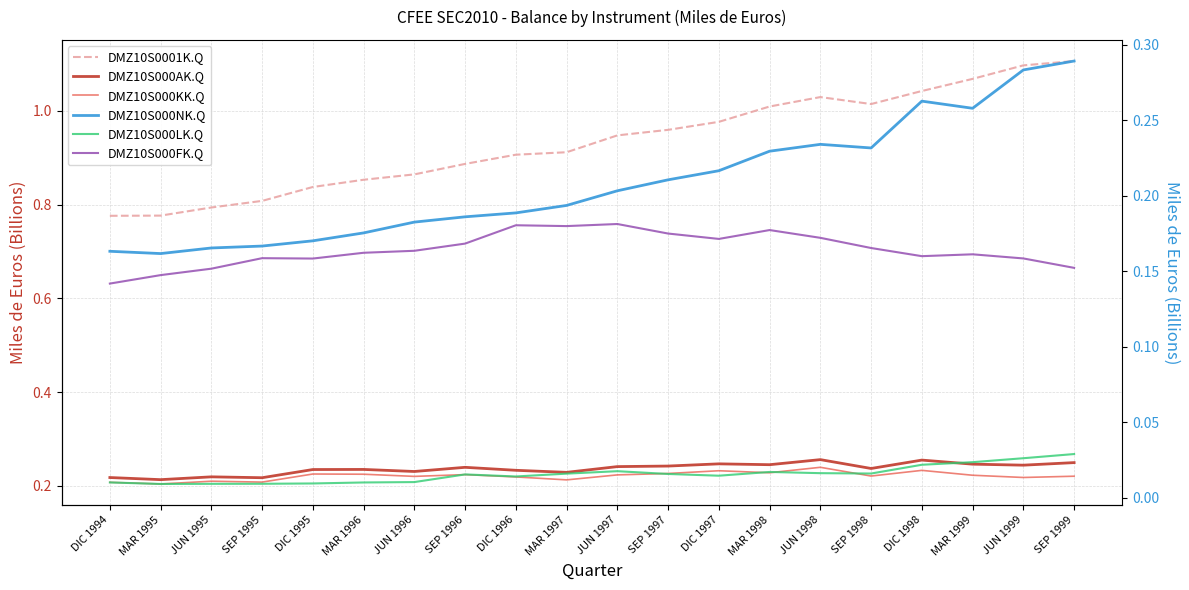

What are all the series names shown in the legend?

DMZ10S0001K.Q, DMZ10S000AK.Q, DMZ10S000KK.Q, DMZ10S000NK.Q, DMZ10S000LK.Q, DMZ10S000FK.Q